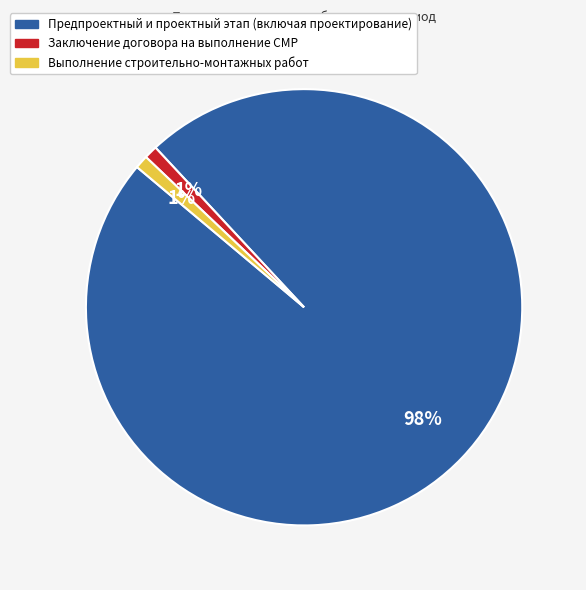

How many segments does this pie chart have?

3